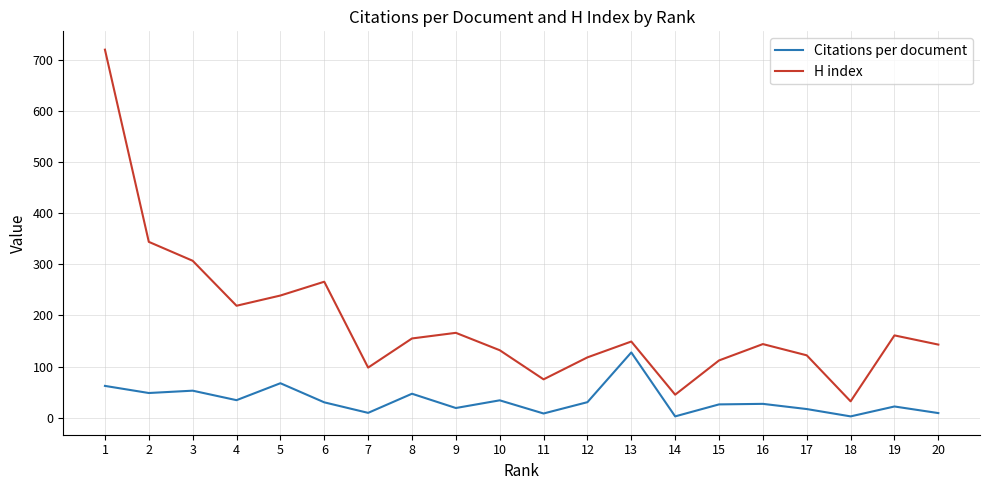

Which series changed the most between 8 and 15?

H index